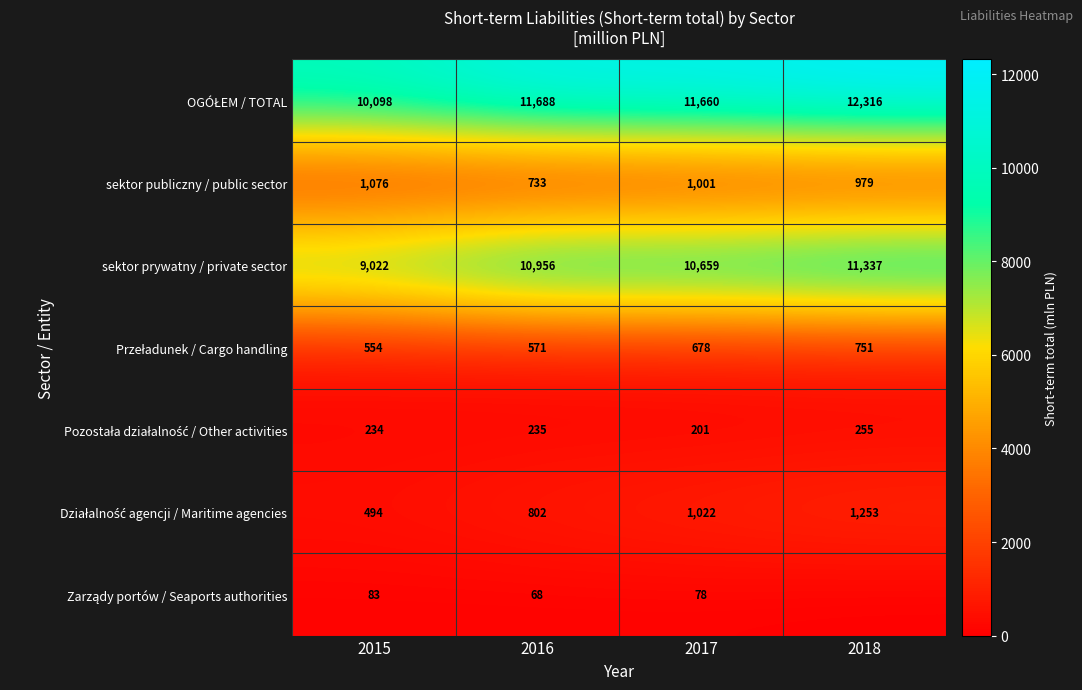

Between 2016 and 2015, which is larger?

2016